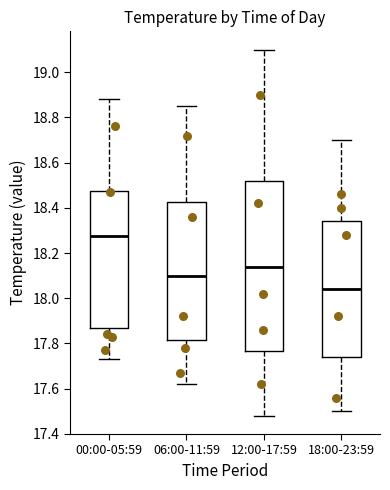

Reading left to right, transcribe this box plot: for each box, give where its median line is, the range the box spans, and where its two whiskers end, as read against the y-axis. The values are not printed on the chart, so give them approximately, as read against the axis.

00:00-05:59: median 18.28, box 17.88 to 18.48, whiskers 17.74 to 18.88
06:00-11:59: median 18.10, box 17.82 to 18.42, whiskers 17.62 to 18.86
12:00-17:59: median 18.14, box 17.76 to 18.52, whiskers 17.48 to 19.10
18:00-23:59: median 18.04, box 17.74 to 18.34, whiskers 17.50 to 18.70